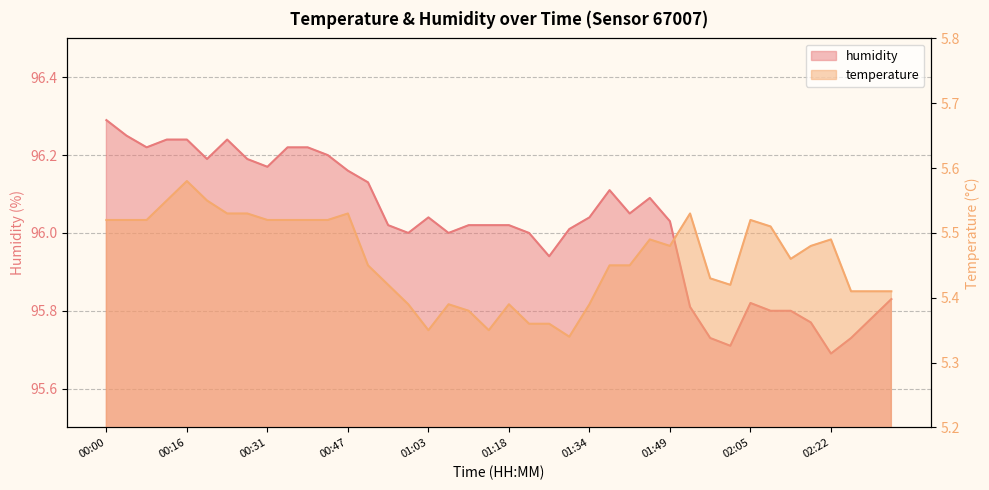

At how many categories does at least one series exceed 46?

40